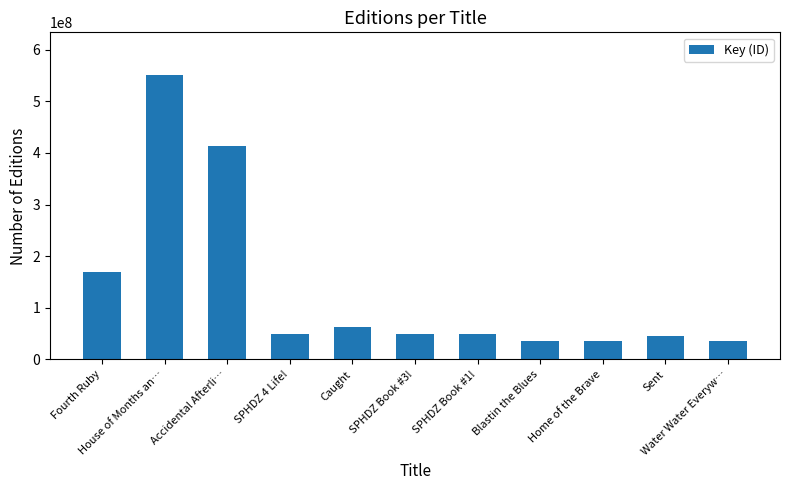

What is the average value?

136337918